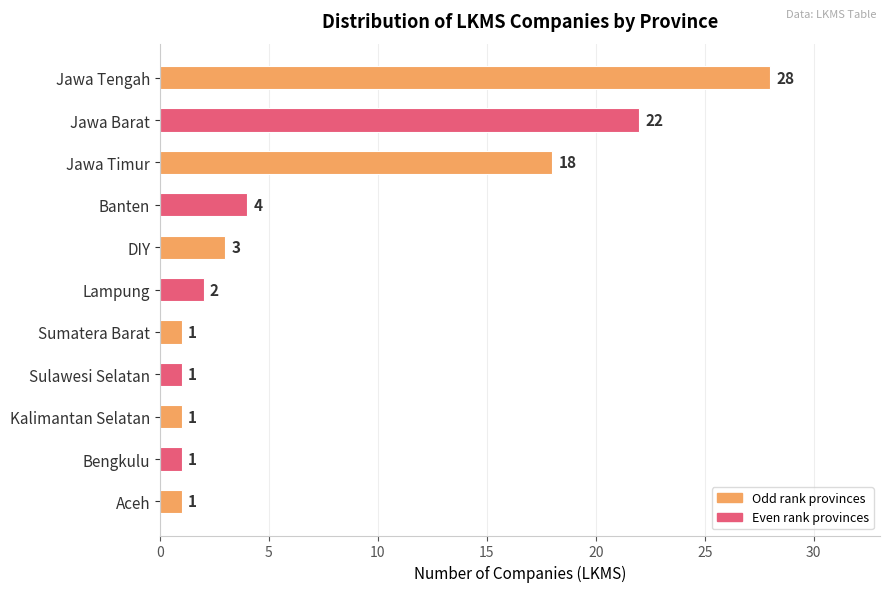

What is the greatest value displayed?

28